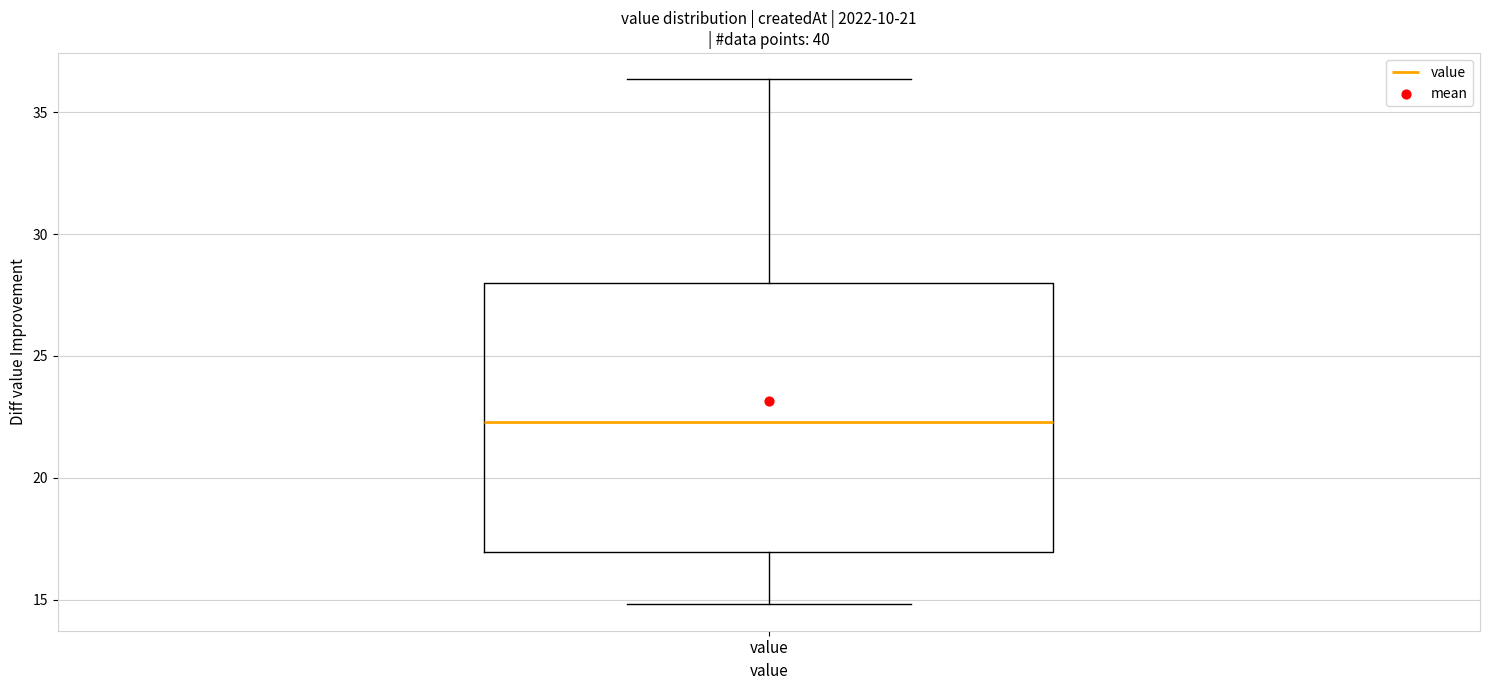

Read this box plot against the y-axis: the position of the median line, the range covered by the box, and the ends of both whiskers. The values are not printed on the chart, so give them approximately, as read against the axis.

median 22.5, box 17.0 to 28.0, whiskers 15.0 to 36.5